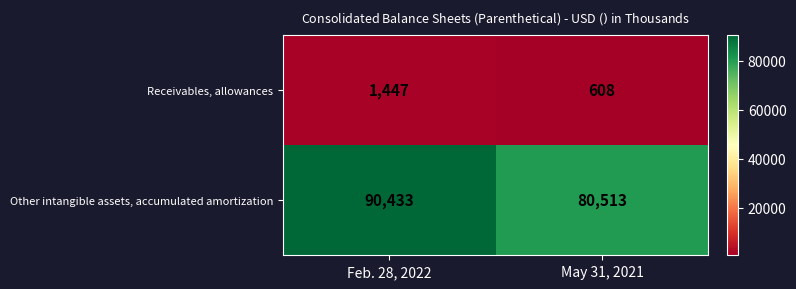

At May 31, 2021, list the series in order from smallest to largest.

Receivables, allowances, Other intangible assets, accumulated amortization